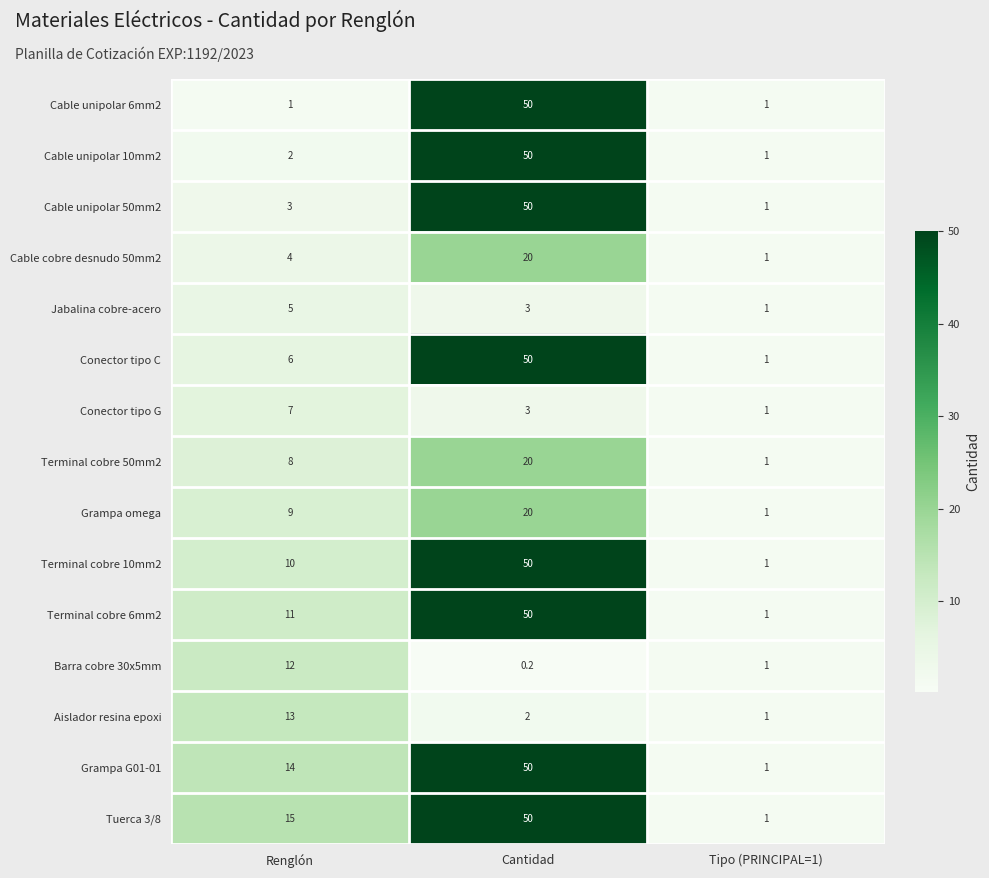

Is it true that Cable unipolar 50mm2 equals 85.7 at Cantidad?

False